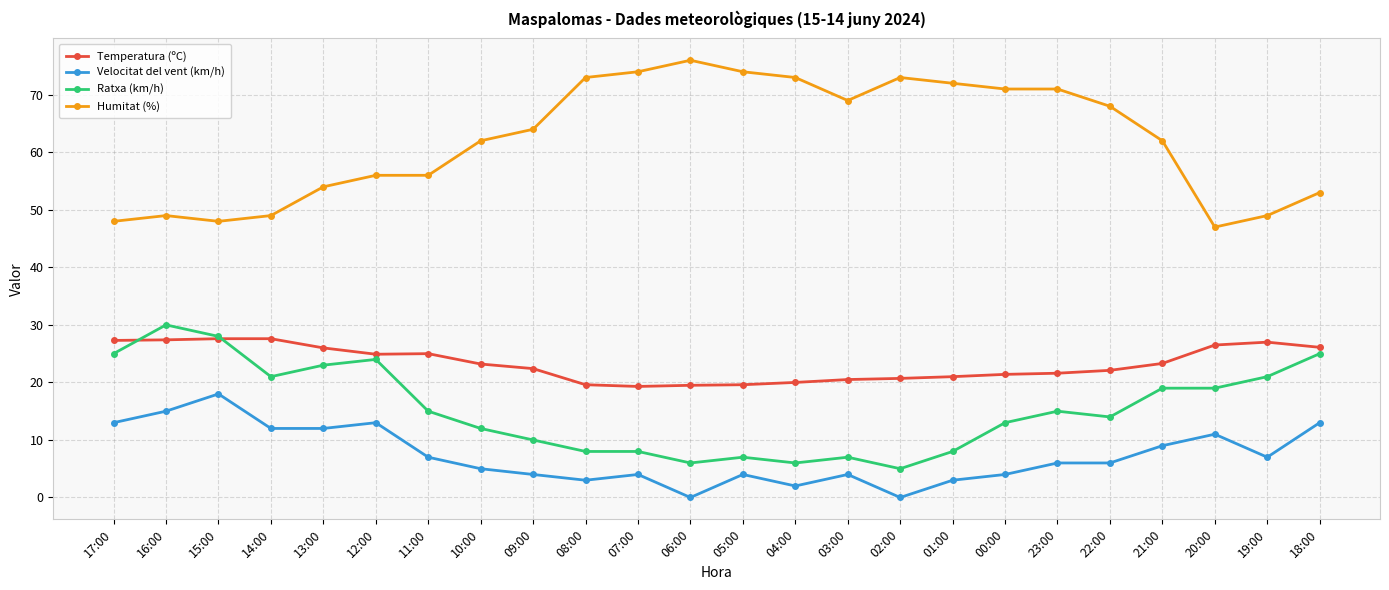

Where is the first local maximum for Velocitat del vent (km/h)?

15:00